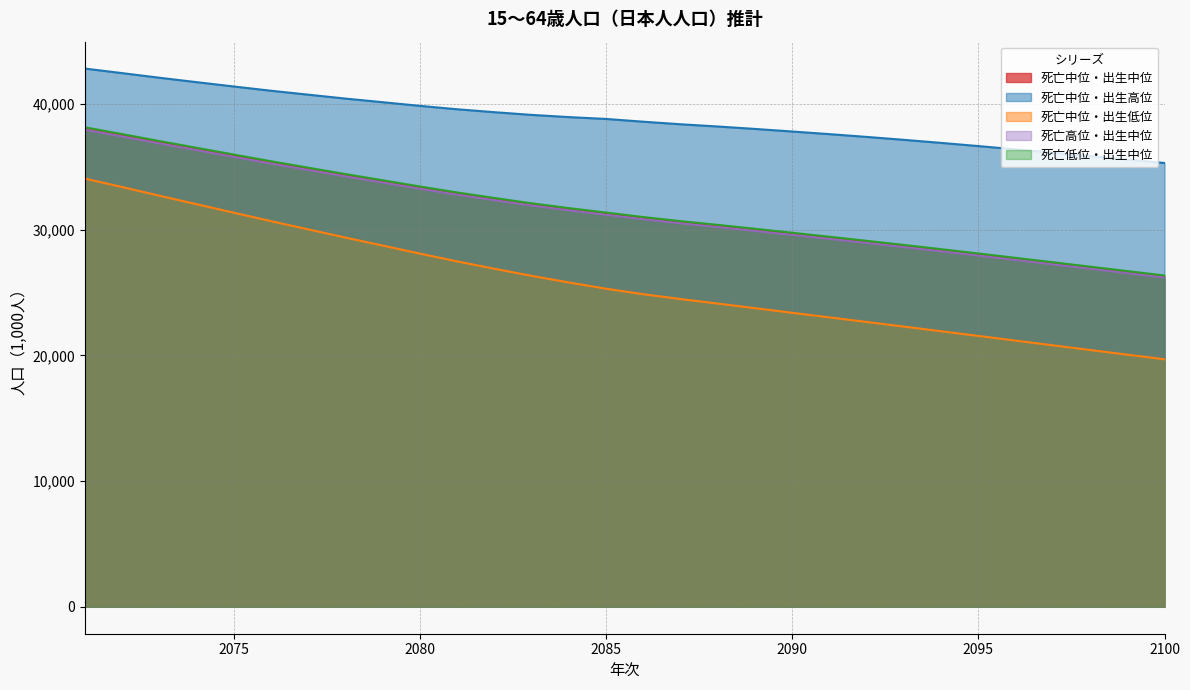

How many series are shown in this chart?

5